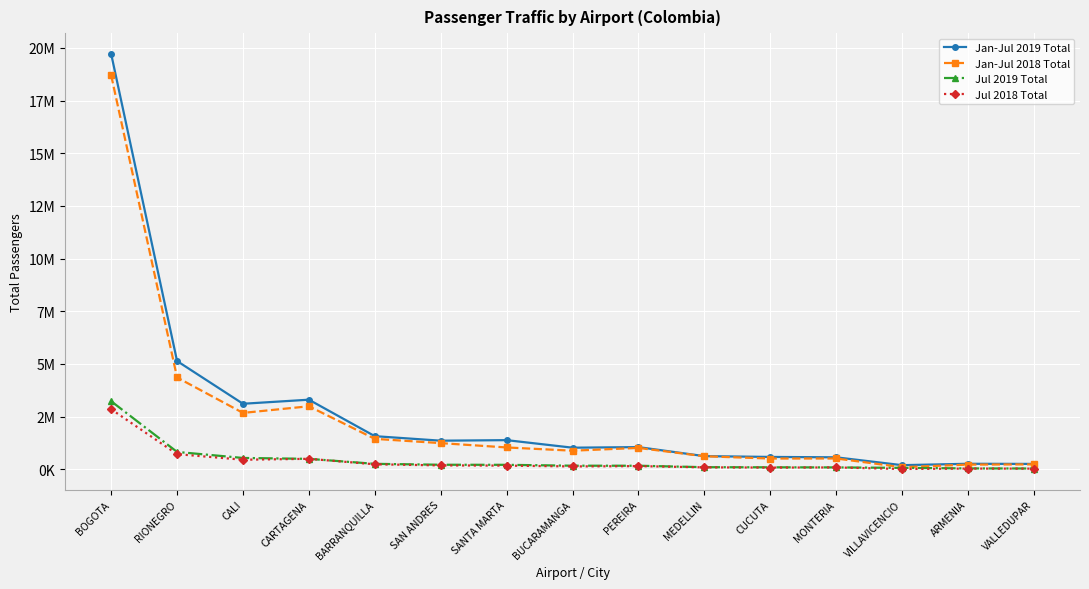

Rank the series by their maximum value, from lowest to highest.

Jul 2018 Total, Jul 2019 Total, Jan-Jul 2018 Total, Jan-Jul 2019 Total